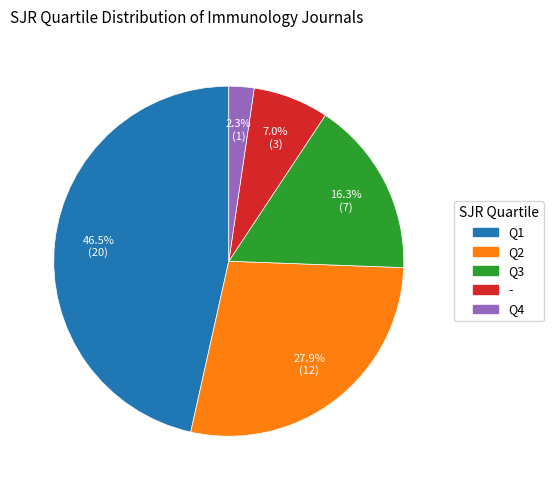

Is there any slice that represents more than half of the pie?

No